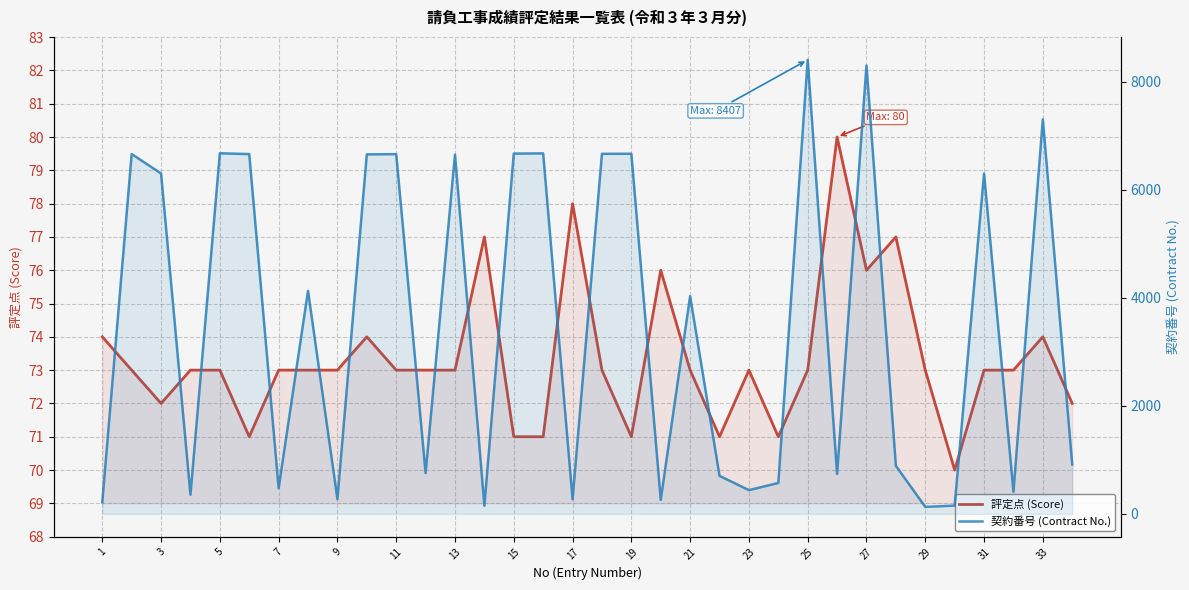

Which category has the lowest value across all series?

29